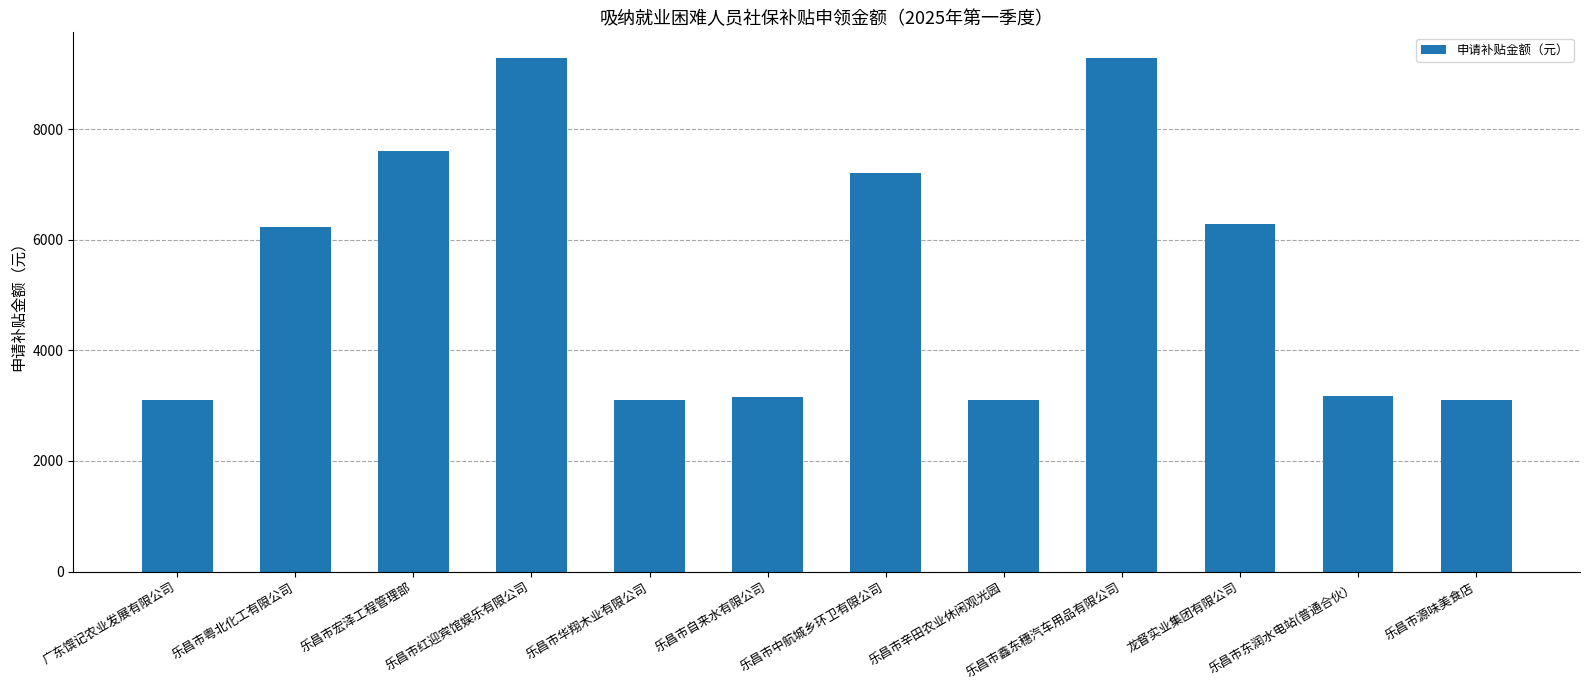

True or false: the data shows 7200.2 at 乐昌市中航城乡环卫有限公司.

True